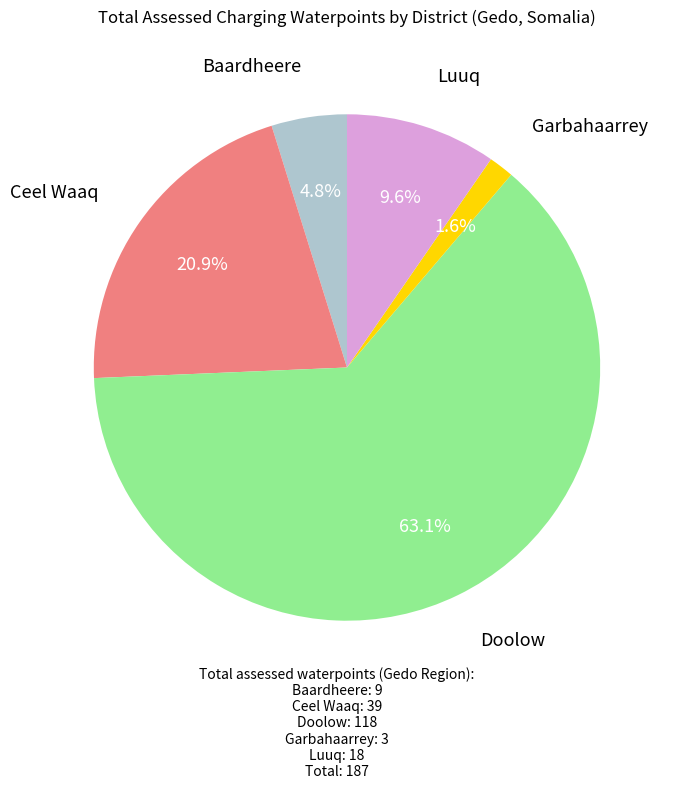

Is there a majority slice in this chart?

Yes